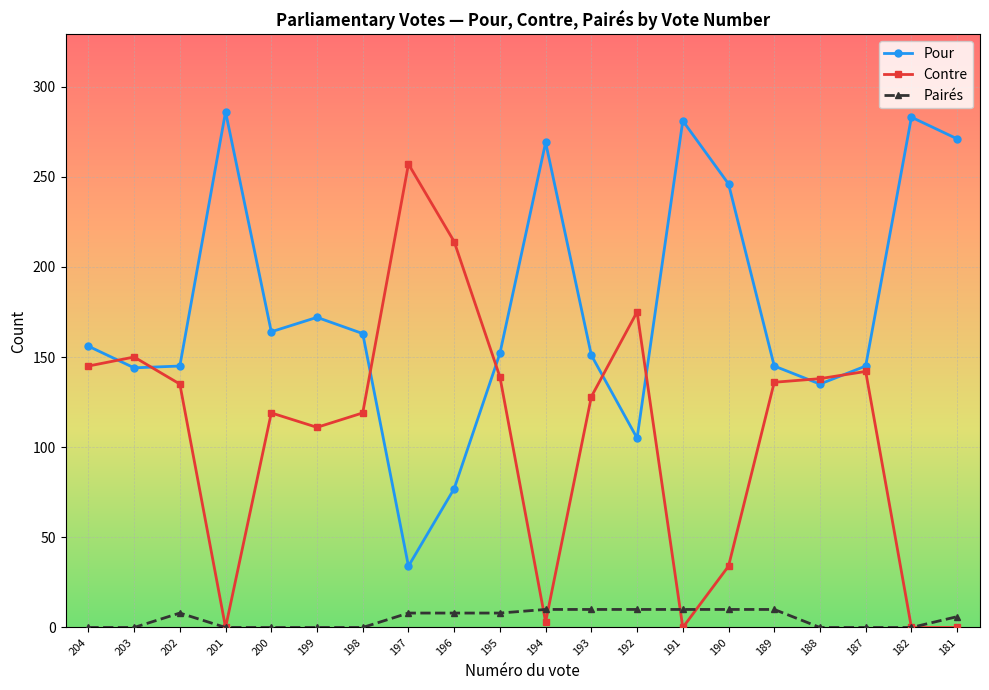

What is the highest value of the Pairés series?

10